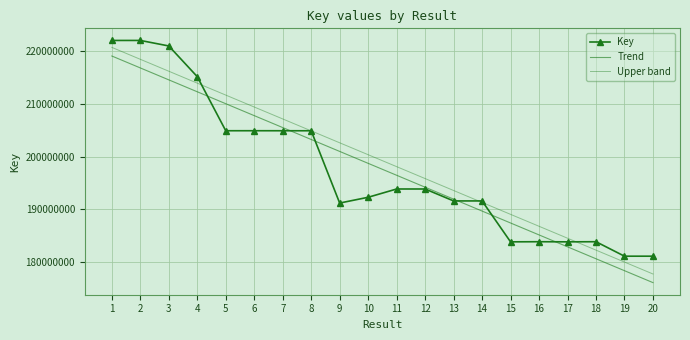

What is the value of the Upper band point at the 5th from the left?

211695749.3